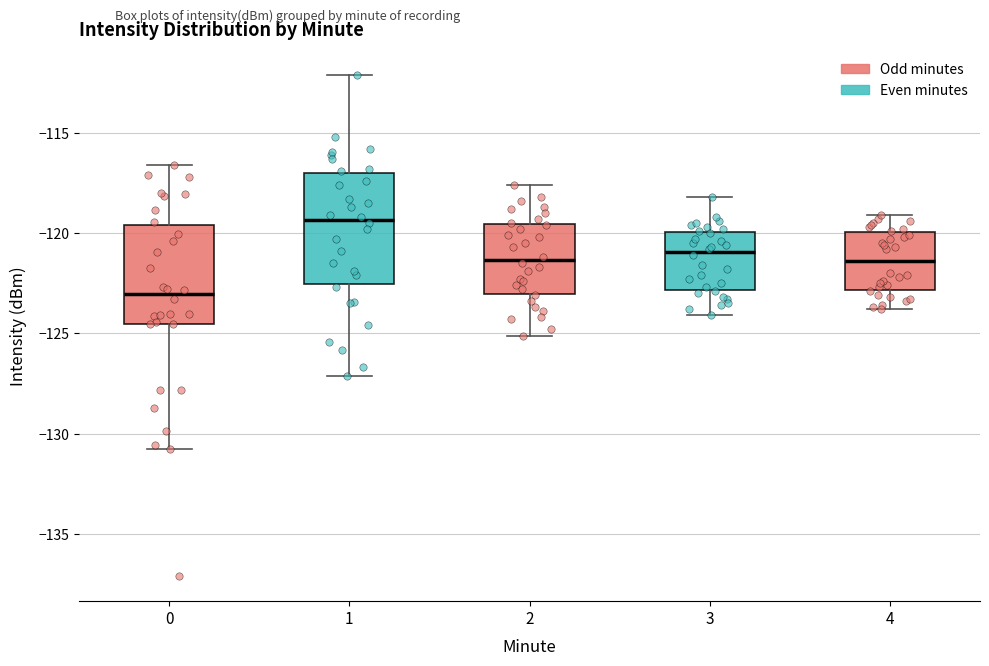

Which box is the tallest, from its lower edge to its upper edge?

1